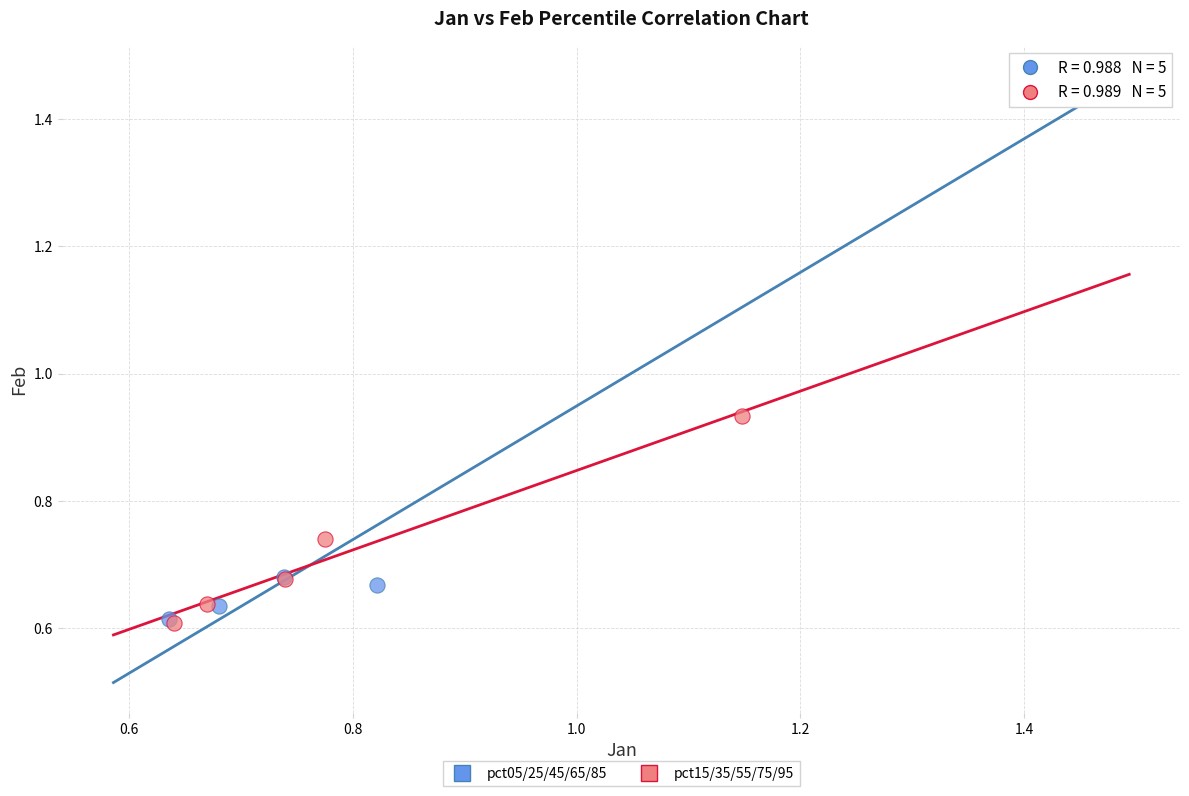

Which series has the largest Y range (max minus min)?

pct05/25/45/65/85